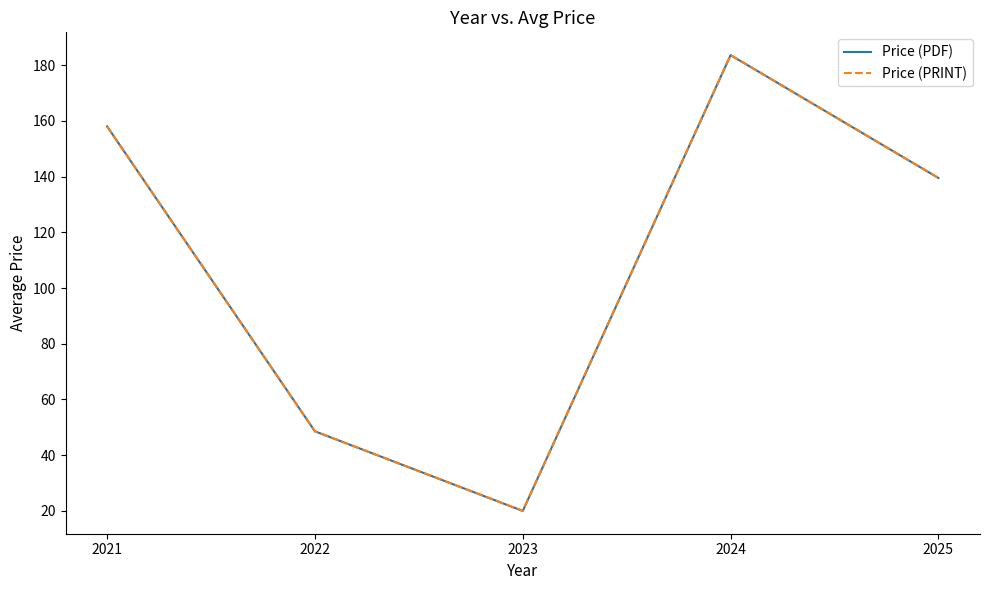

Does the chart have visible grid lines?

No